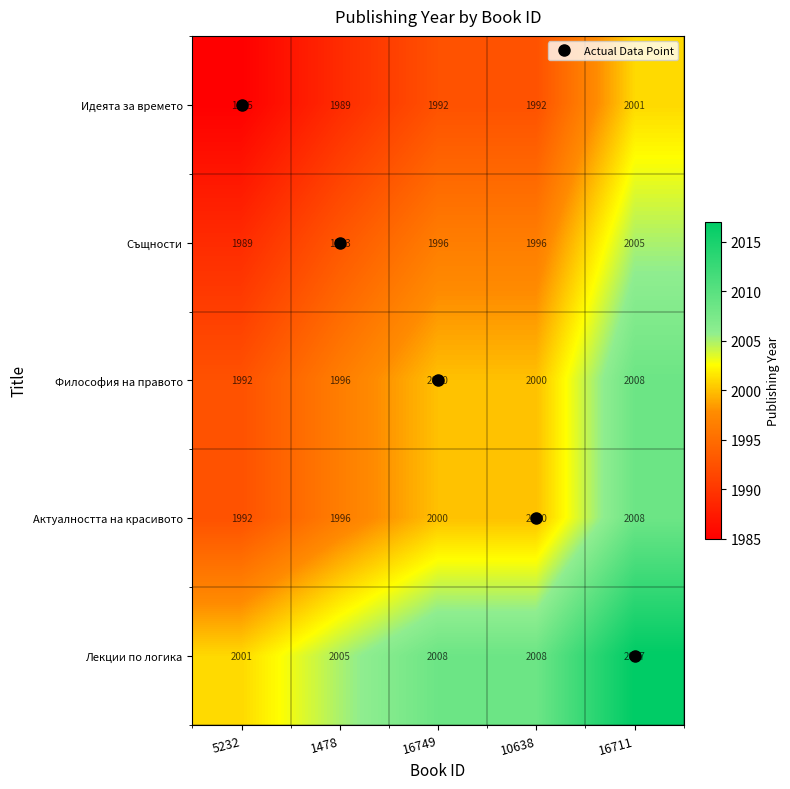

What is the sum of all Идеята за времето values?

9959